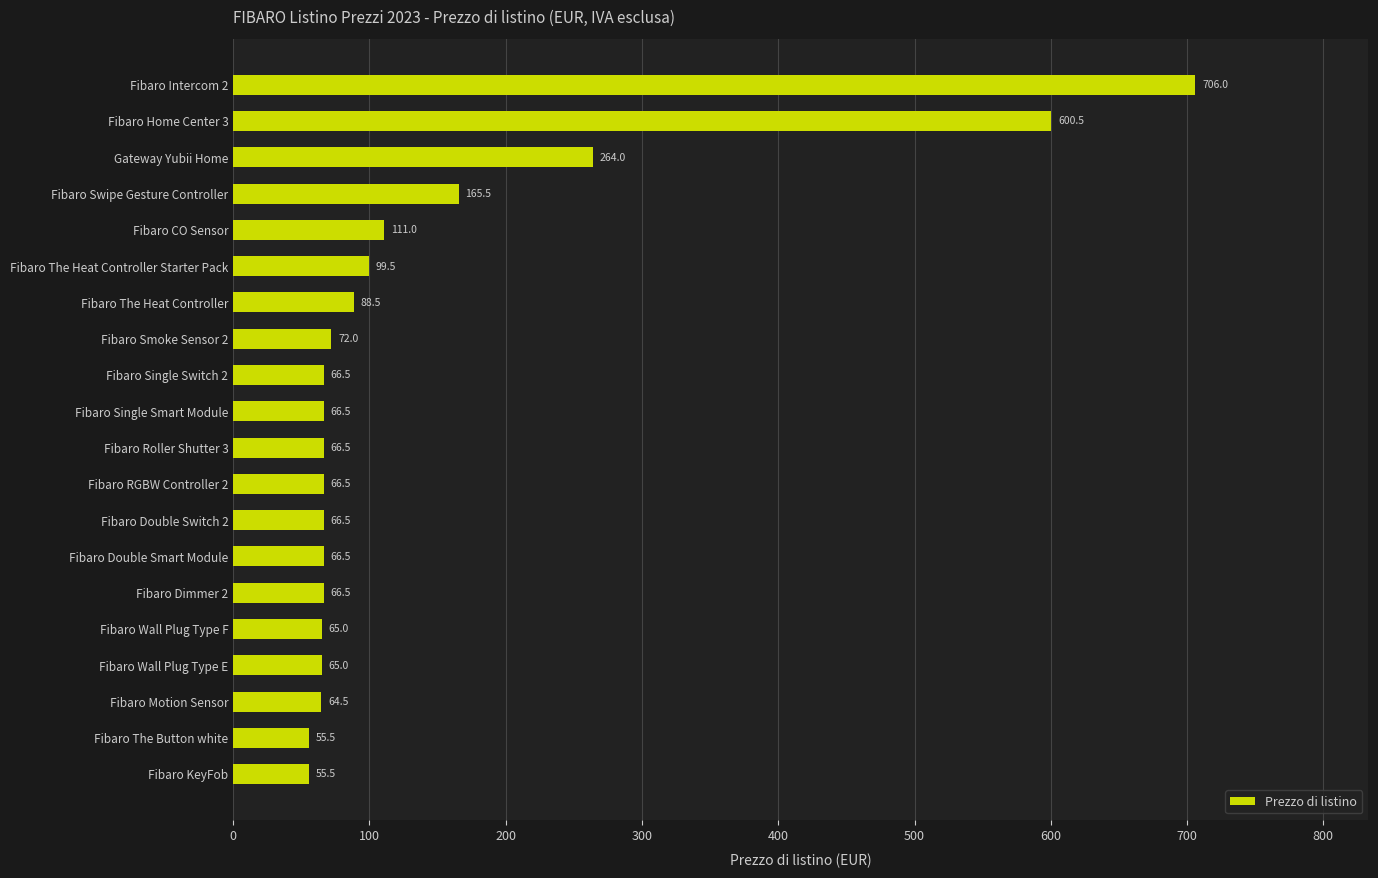

Does the chart contain any negative values?

No